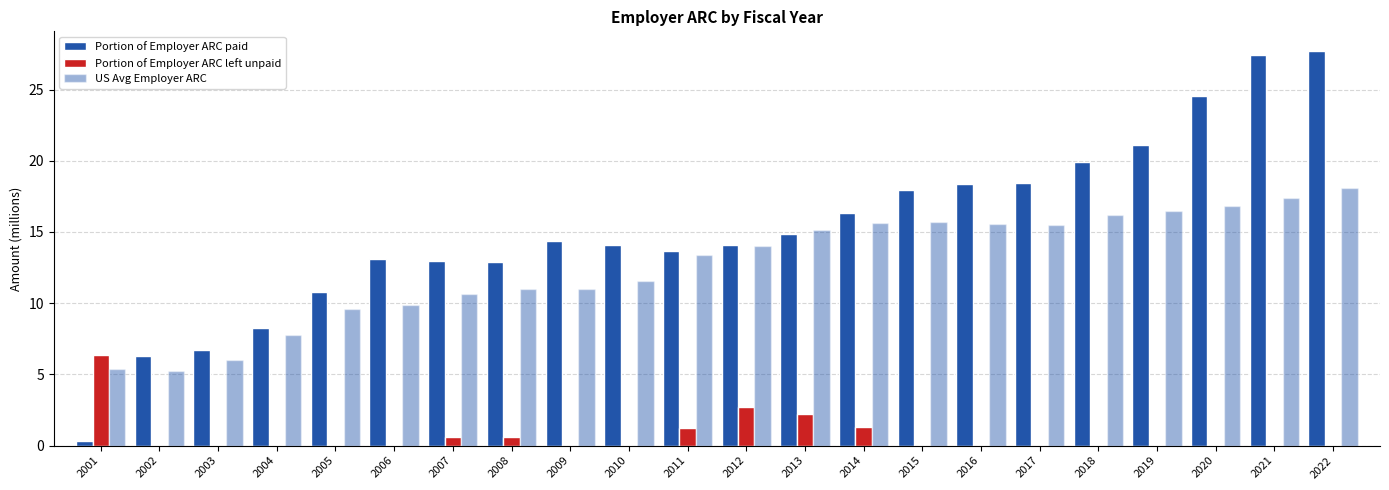

List the labels in order of US Avg Employer ARC value, largest first.

2022, 2021, 2020, 2019, 2018, 2015, 2014, 2016, 2017, 2013, 2012, 2011, 2010, 2009, 2008, 2007, 2006, 2005, 2004, 2003, 2001, 2002